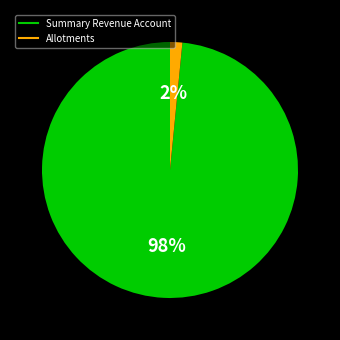

What is the smallest slice in the pie chart?

Allotments